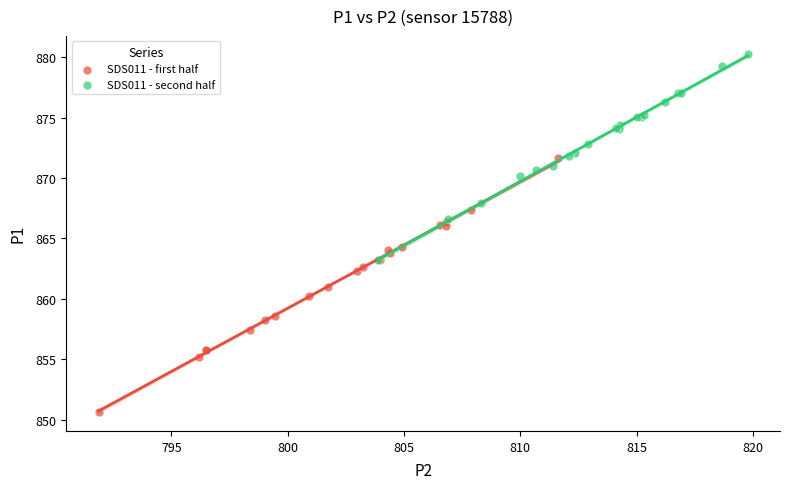

Which series contains the lowest Y value?

SDS011 - first half